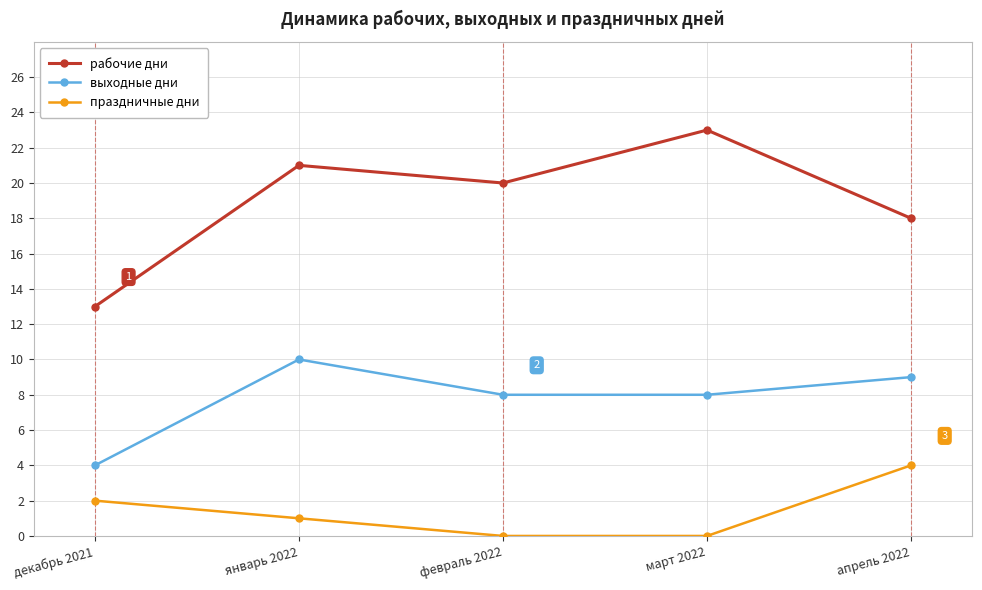

At how many categories does at least one series exceed 2?

5